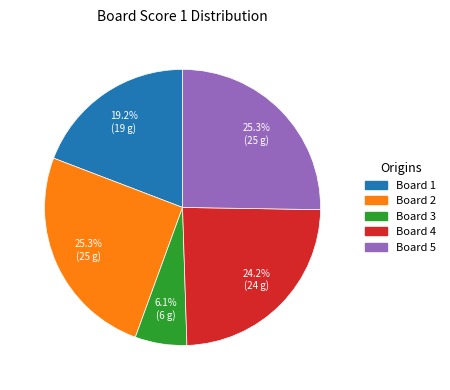

Is there a majority slice in this chart?

No